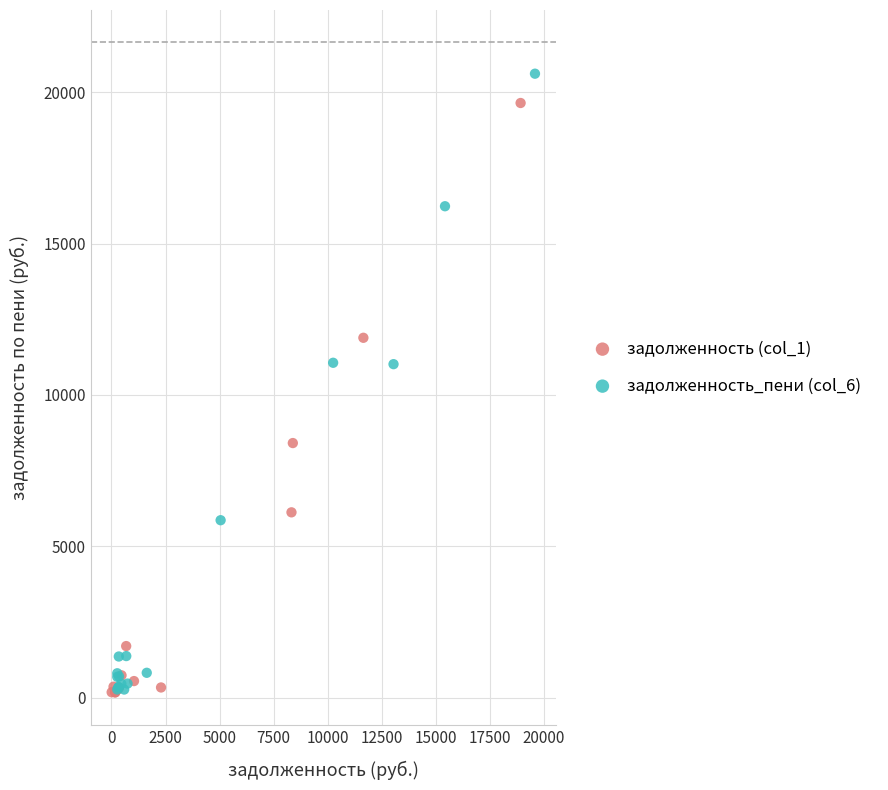

Which series reaches the maximum Y coordinate?

задолженность_пени (col_6)